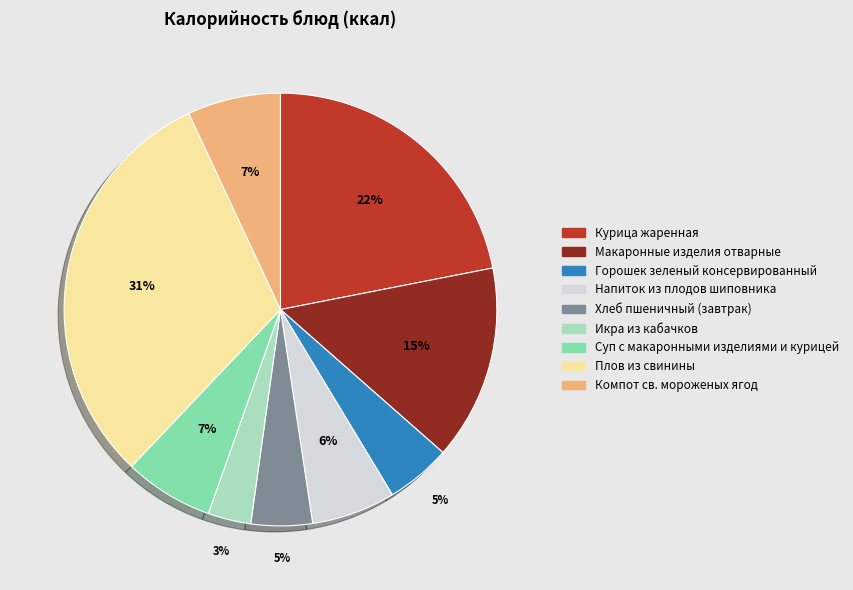

What is the smallest slice in the pie chart?

Икра из кабачков